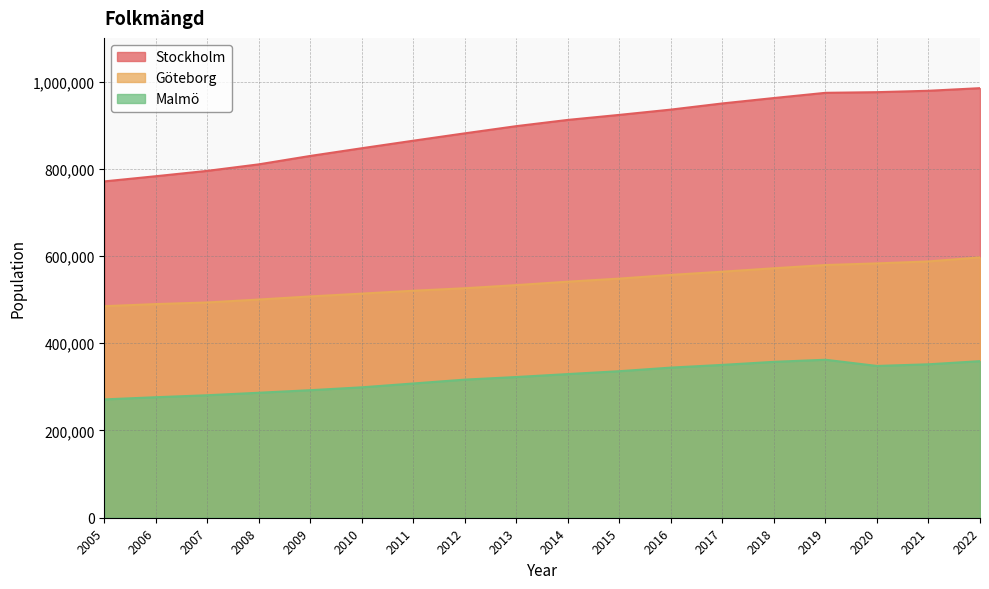

What is the total value across all series at 2015?

1807636